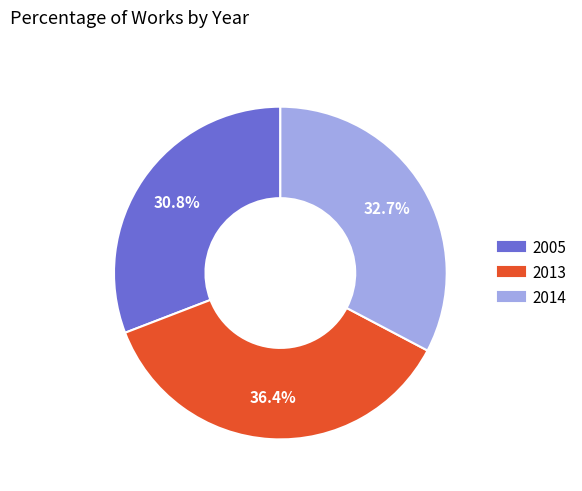

To the nearest percent, what is the average slice percentage?

33%